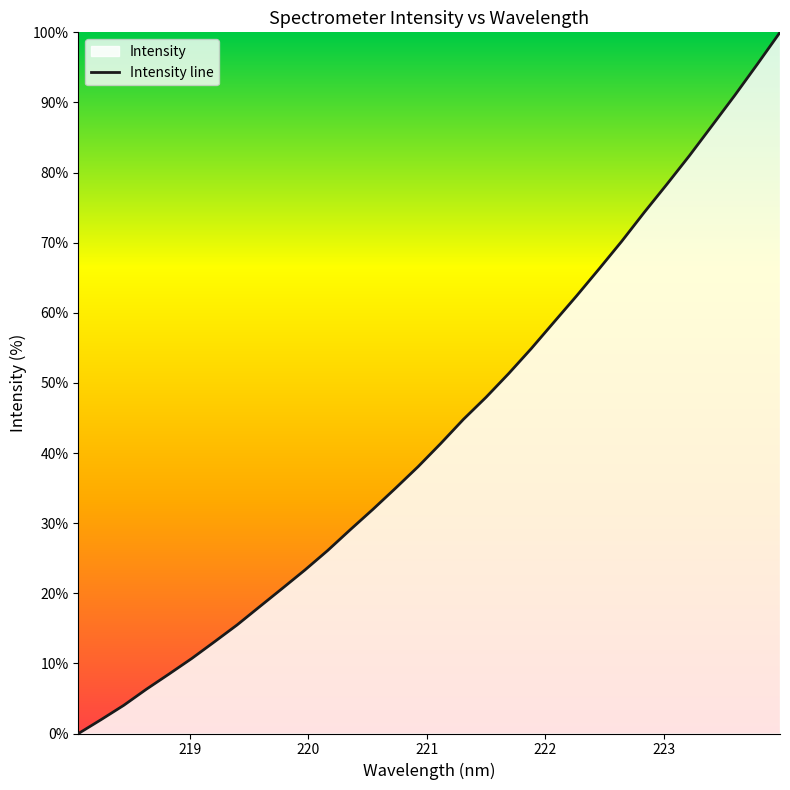

List the labels in order of value, smallest first.

218.0596, 218.2508, 218.442, 218.6332, 218.8244, 219.0156, 219.2067, 219.3979, 219.589, 219.7801, 219.9712, 220.1623, 220.3533, 220.5444, 220.7354, 220.9264, 221.1174, 221.3083, 221.4993, 221.6902, 221.8812, 222.0721, 222.263, 222.4538, 222.6447, 222.8355, 223.0264, 223.2172, 223.408, 223.5987, 223.7895, 223.9802